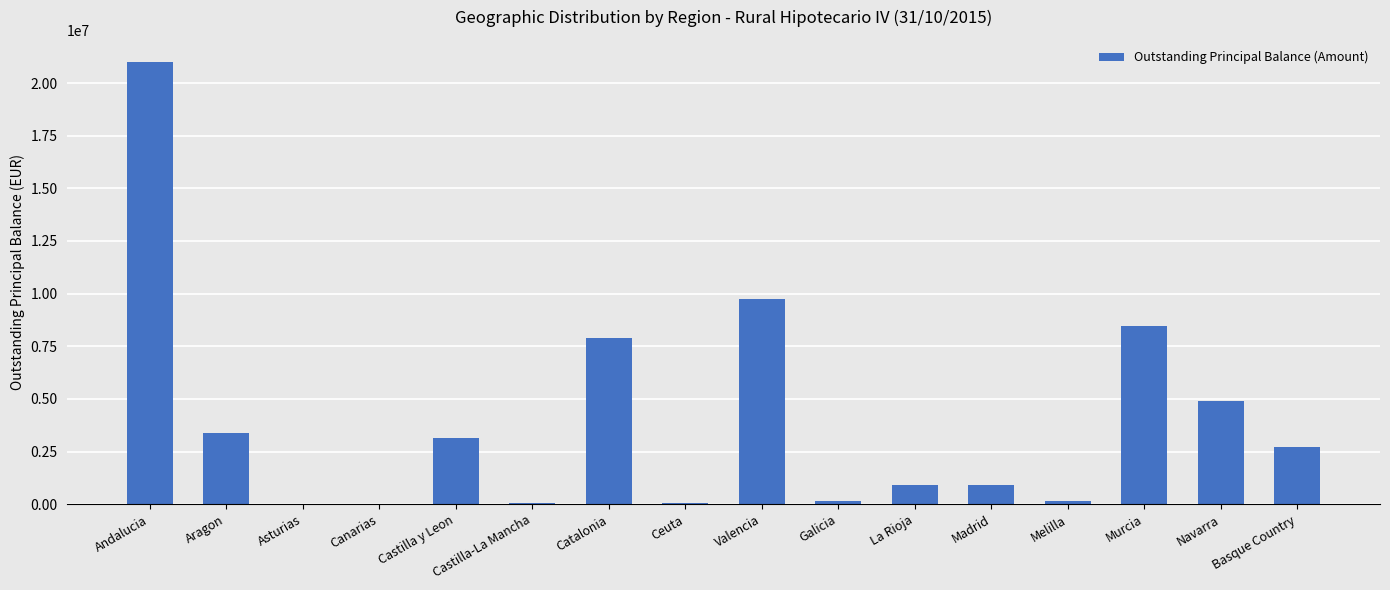

What is the greatest value displayed?

20997594.5